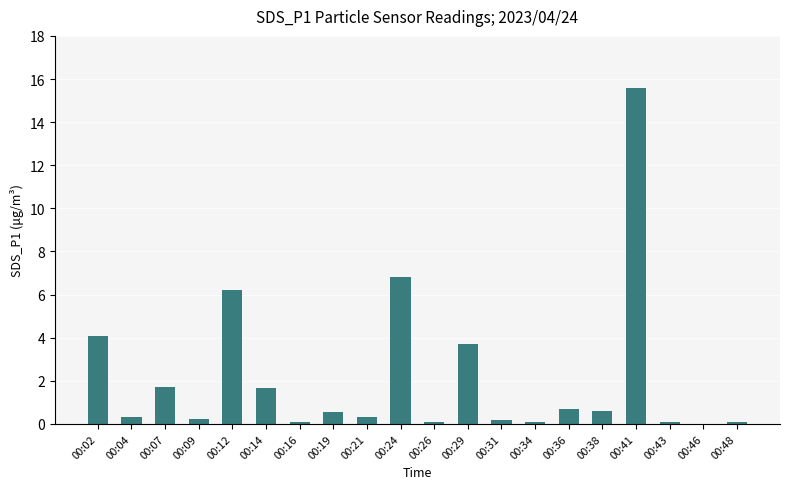

The value at 00:19 is 0.6. True or false?

True